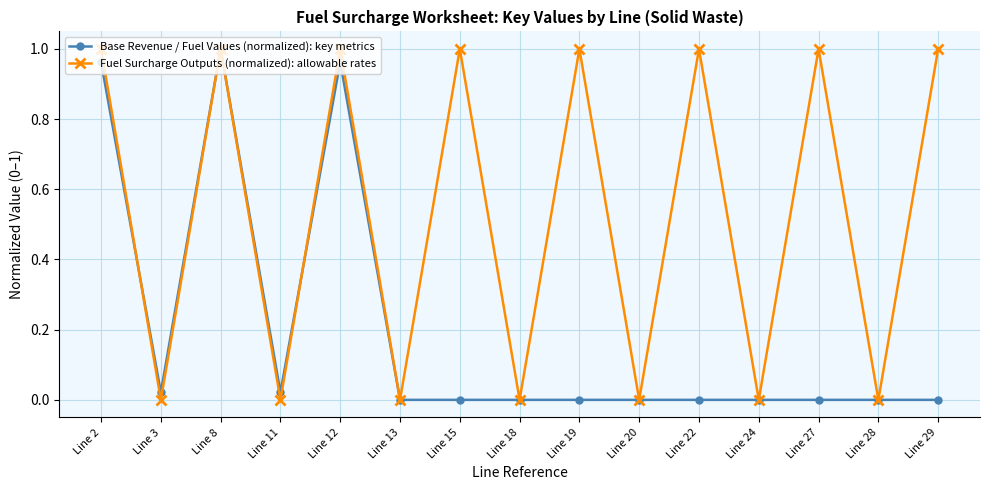

Which series has the largest total across all categories?

Fuel Surcharge Outputs (normalized): allowable rates